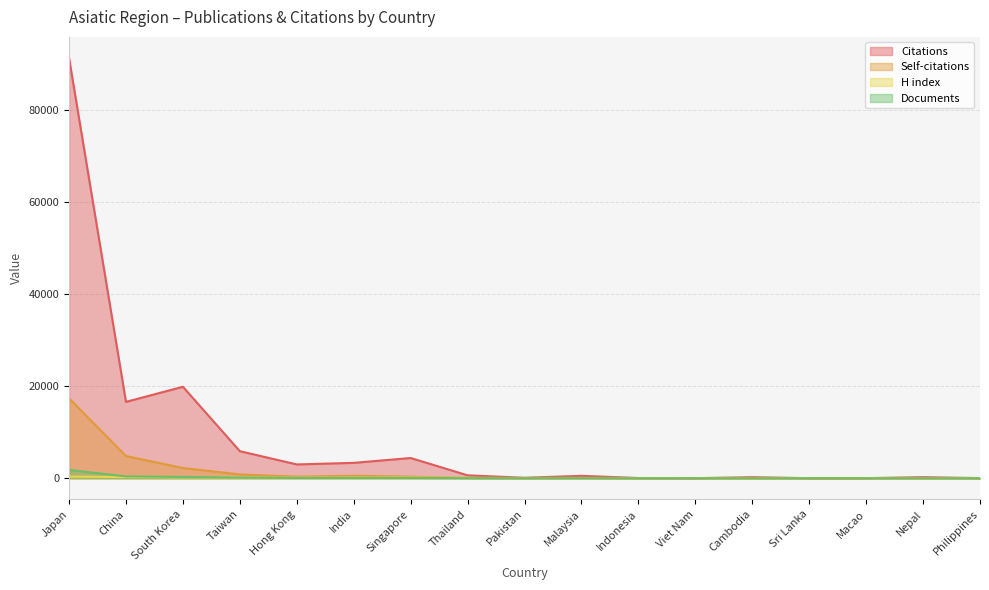

How many series are shown in this chart?

4